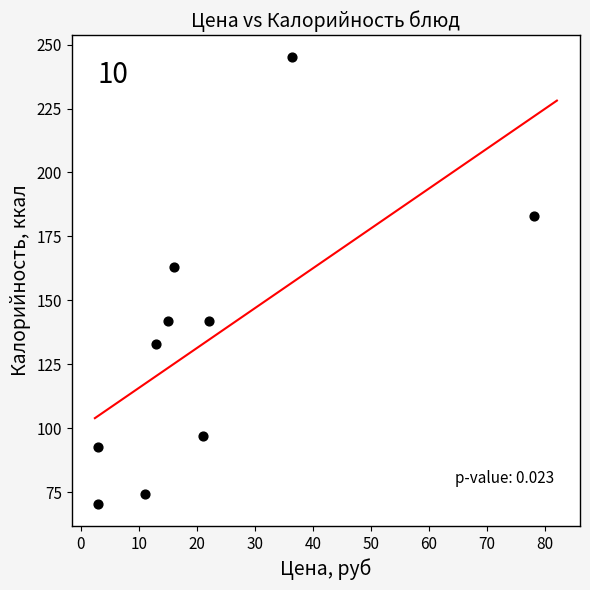

What is the range of X values (max minus min)?

75.2